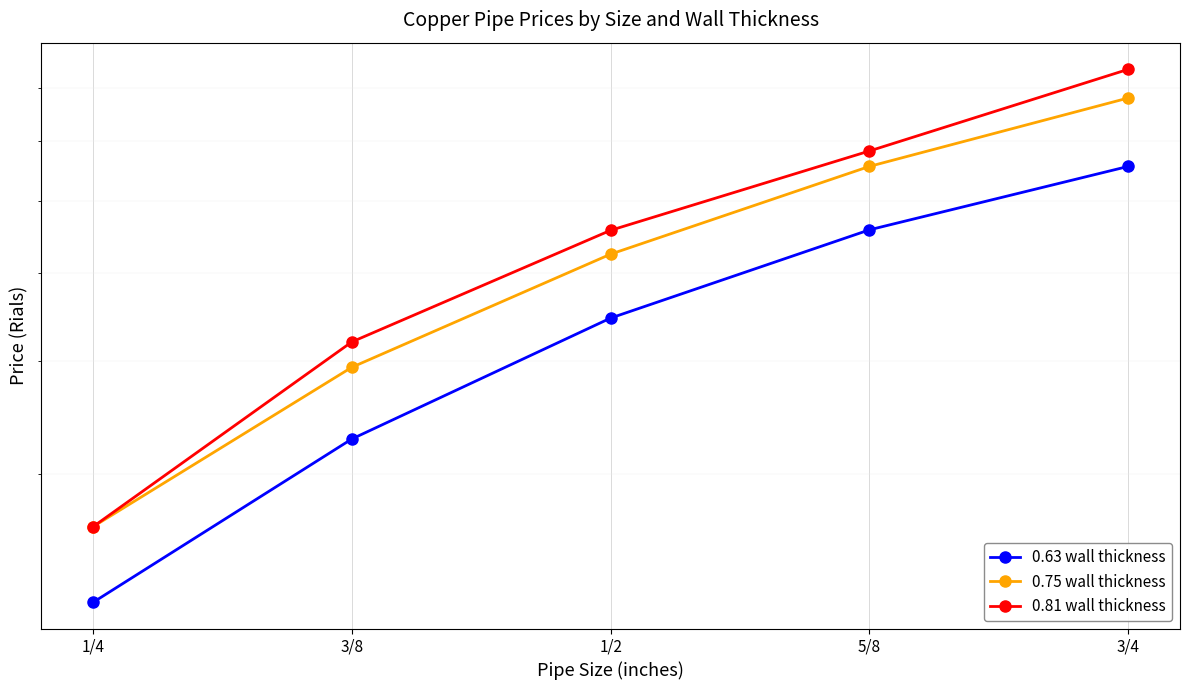

At which category is the sum across all series the highest?

3/4